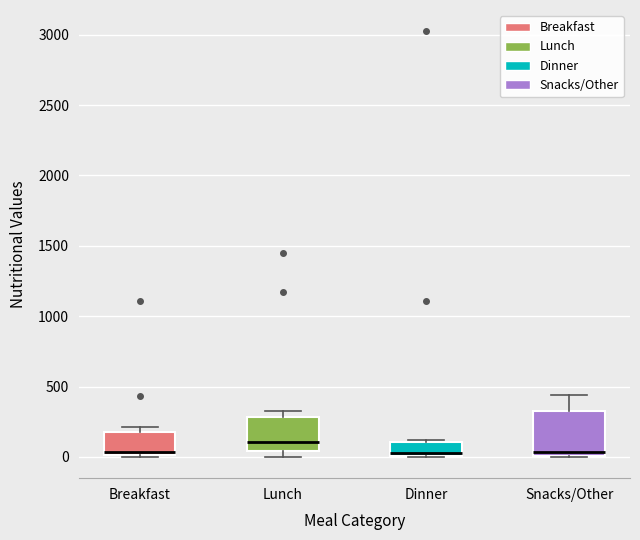

Which box is the tallest, from its lower edge to its upper edge?

Snacks/Other